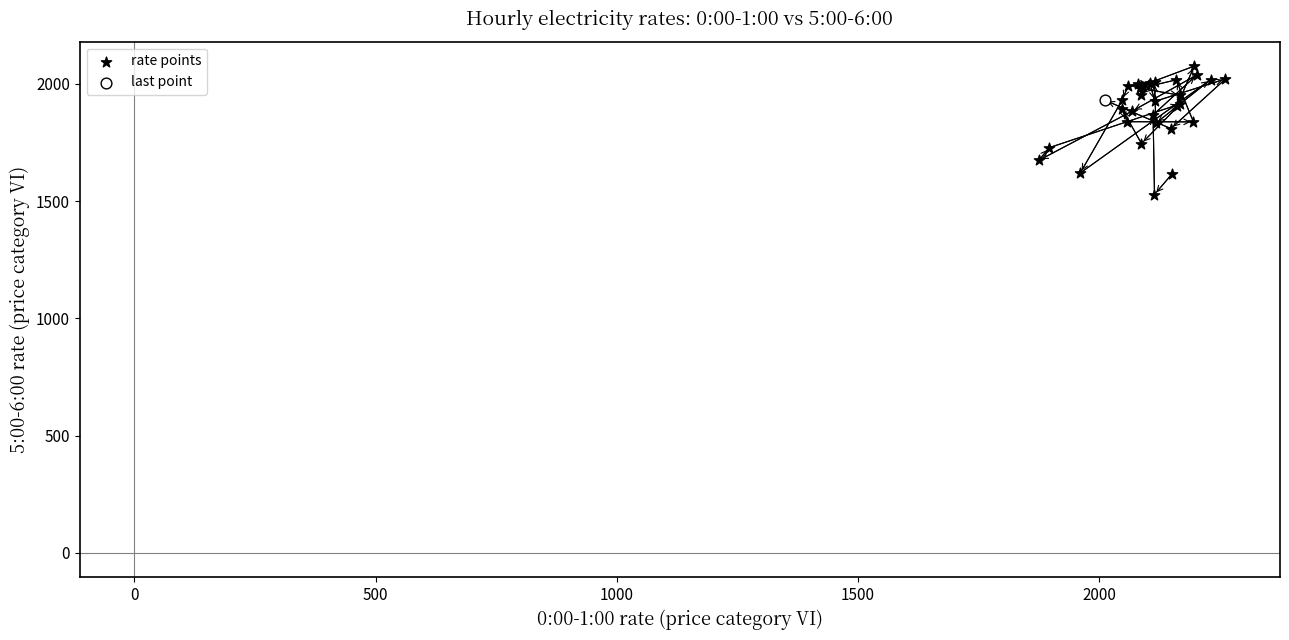

What are all the series names shown in the legend?

rate points, last point